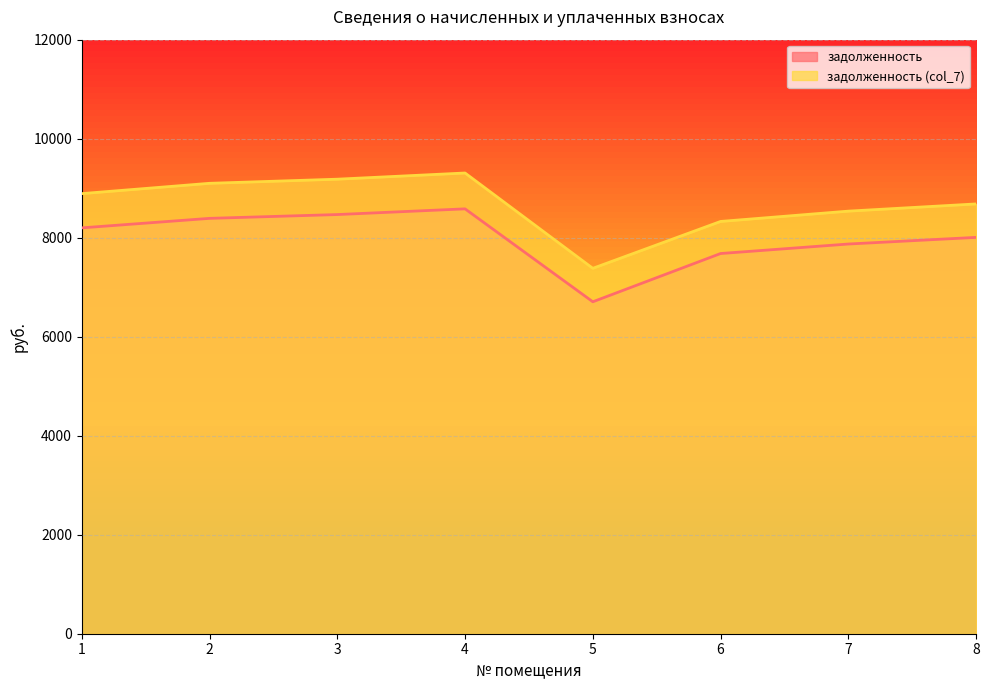

List the labels in order of задолженность value, largest first.

4, 3, 2, 1, 8, 7, 6, 5